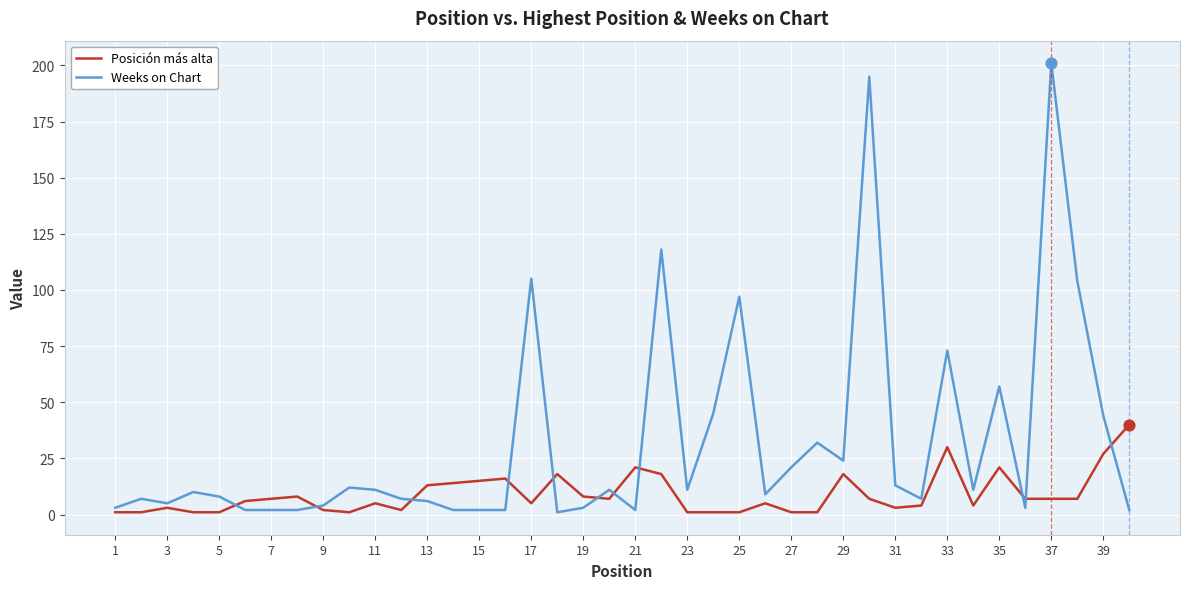

Which series has the largest total across all categories?

Weeks on Chart